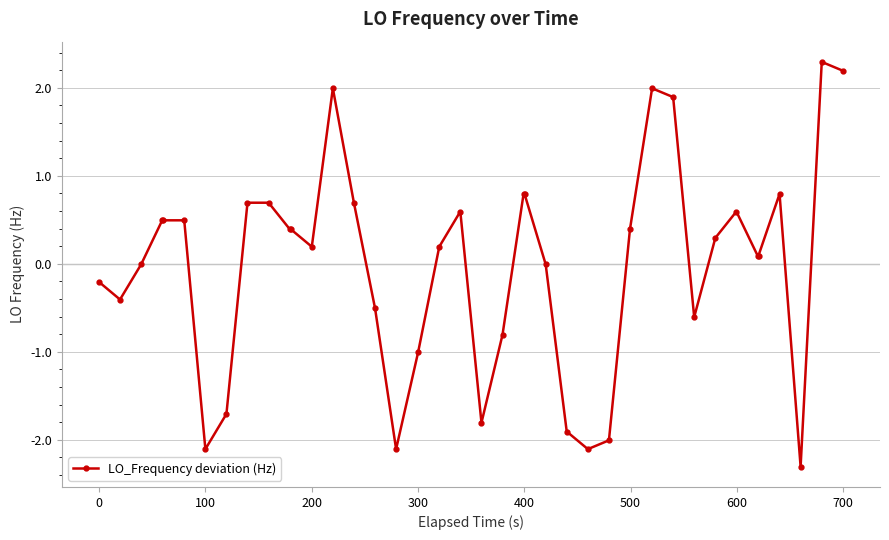

True or false: the data has more than 1 interior local peaks.

True